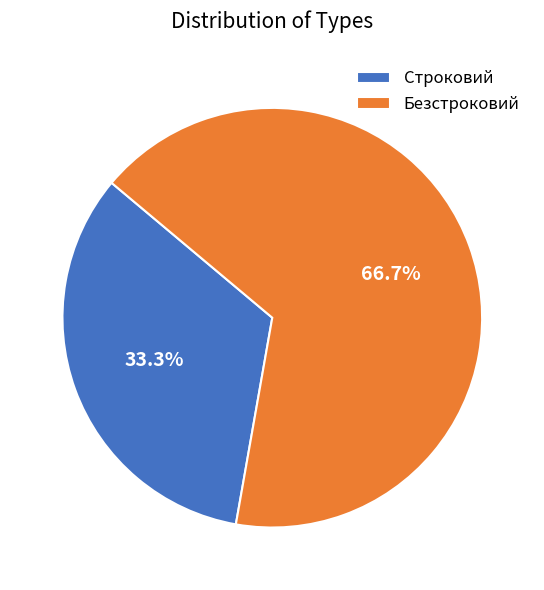

Approximately how many times larger is the value at Строковий compared to Безстроковий?

0.5